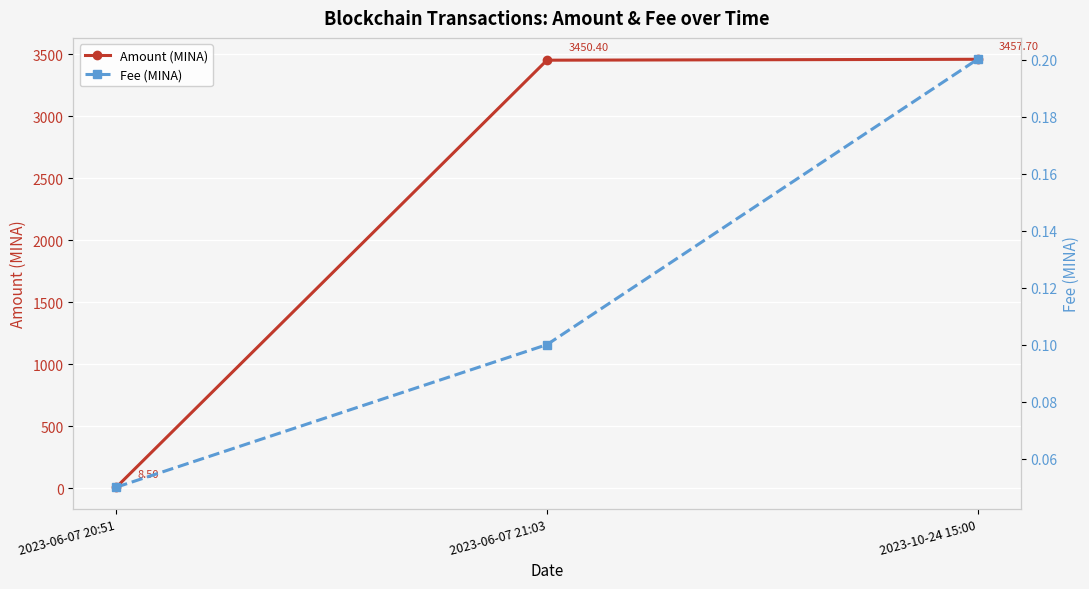

How many lines are shown in the chart?

2